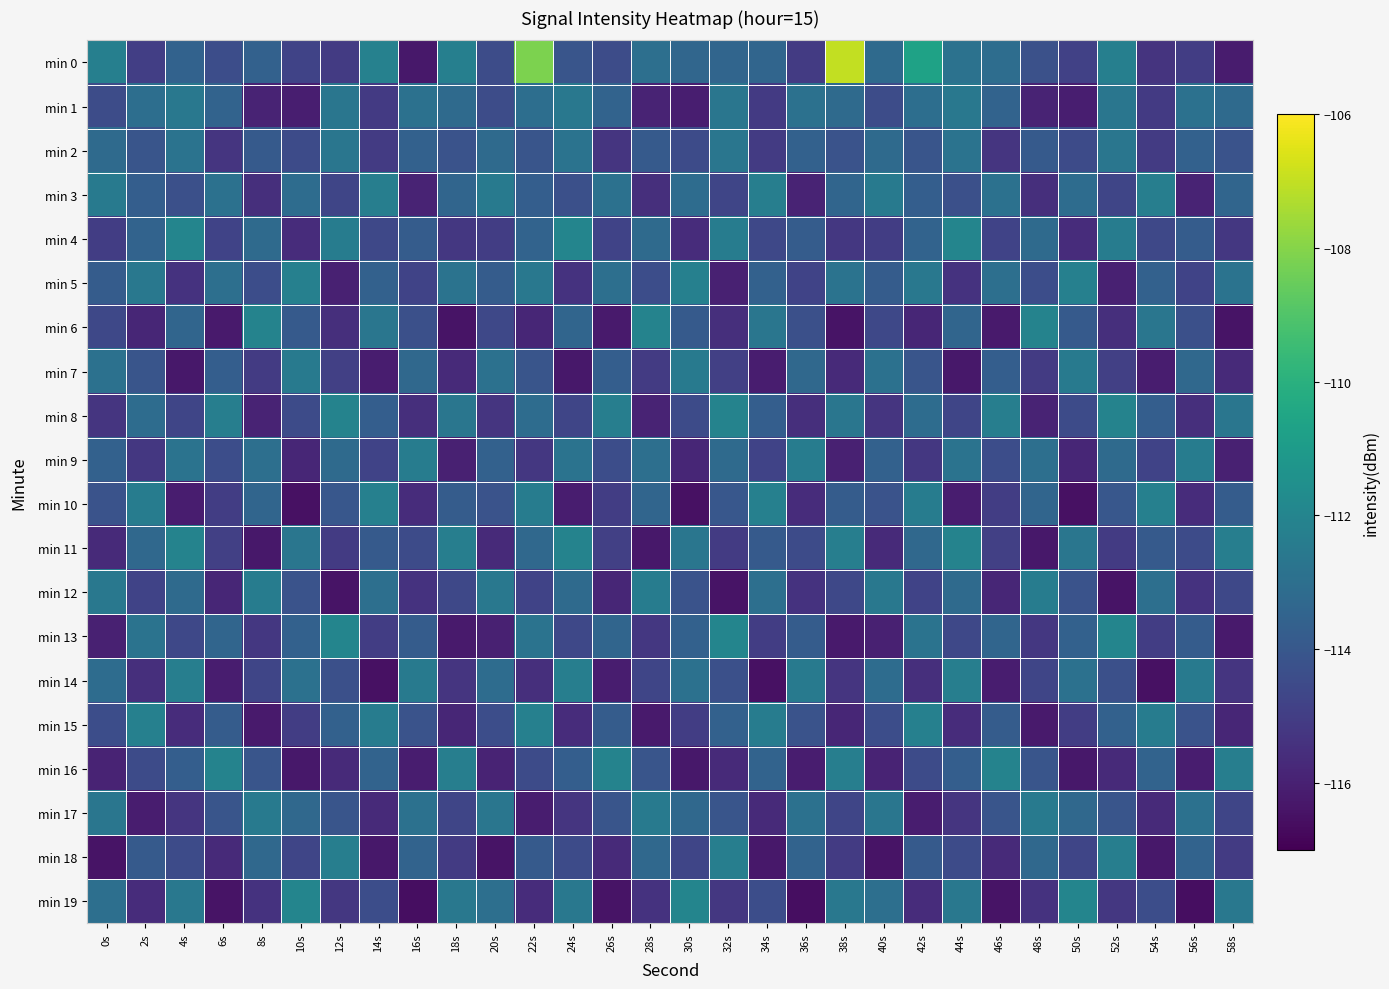

Which has a higher value, 50s or 48s?

48s